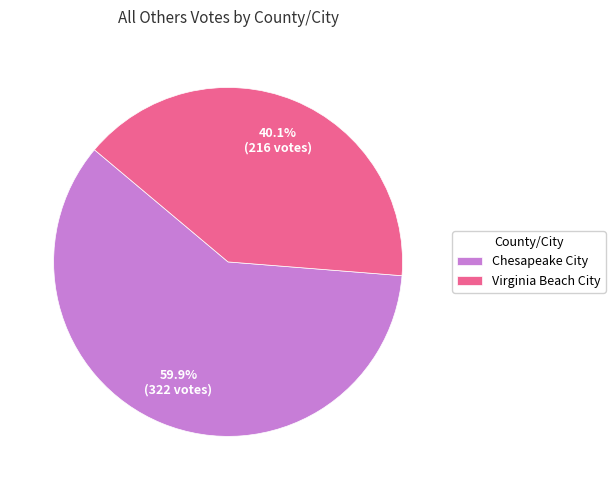

How many slices are in this pie chart?

2